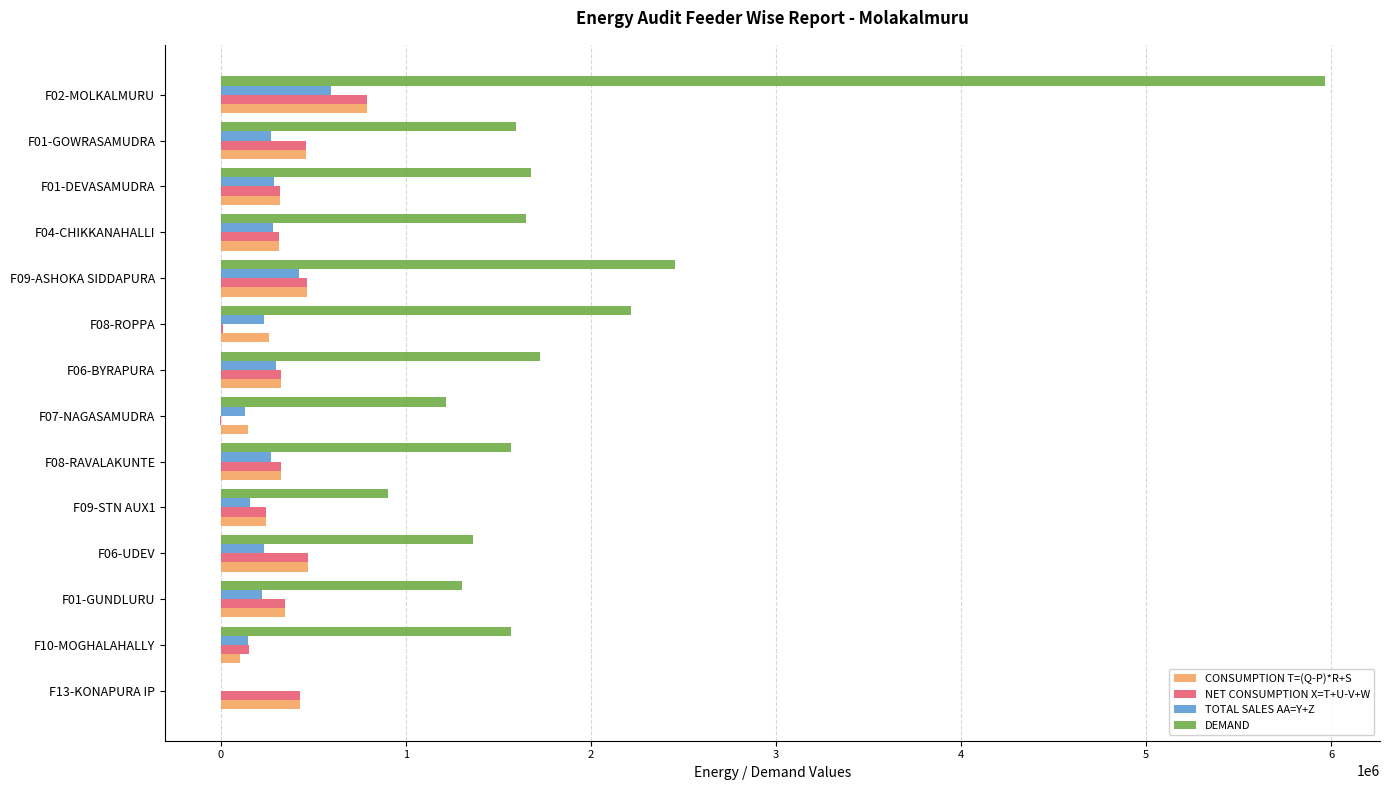

What is the highest value of the NET CONSUMPTION X=T+U-V+W series?

791260.0